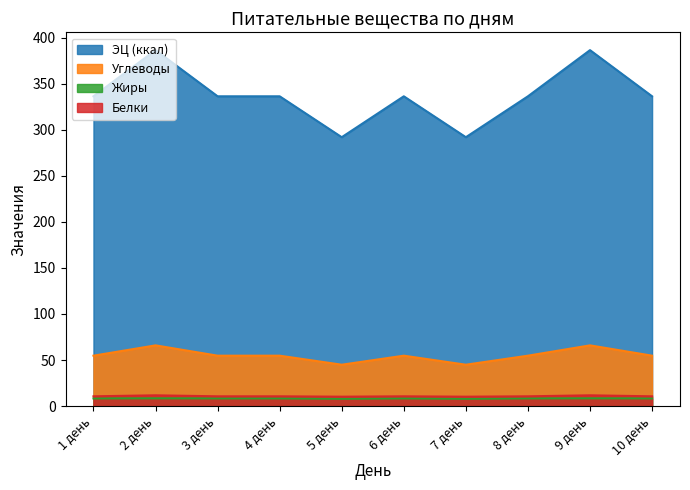

List the series in order of their peak value, highest first.

ЭЦ (ккал), Углеводы, Белки, Жиры